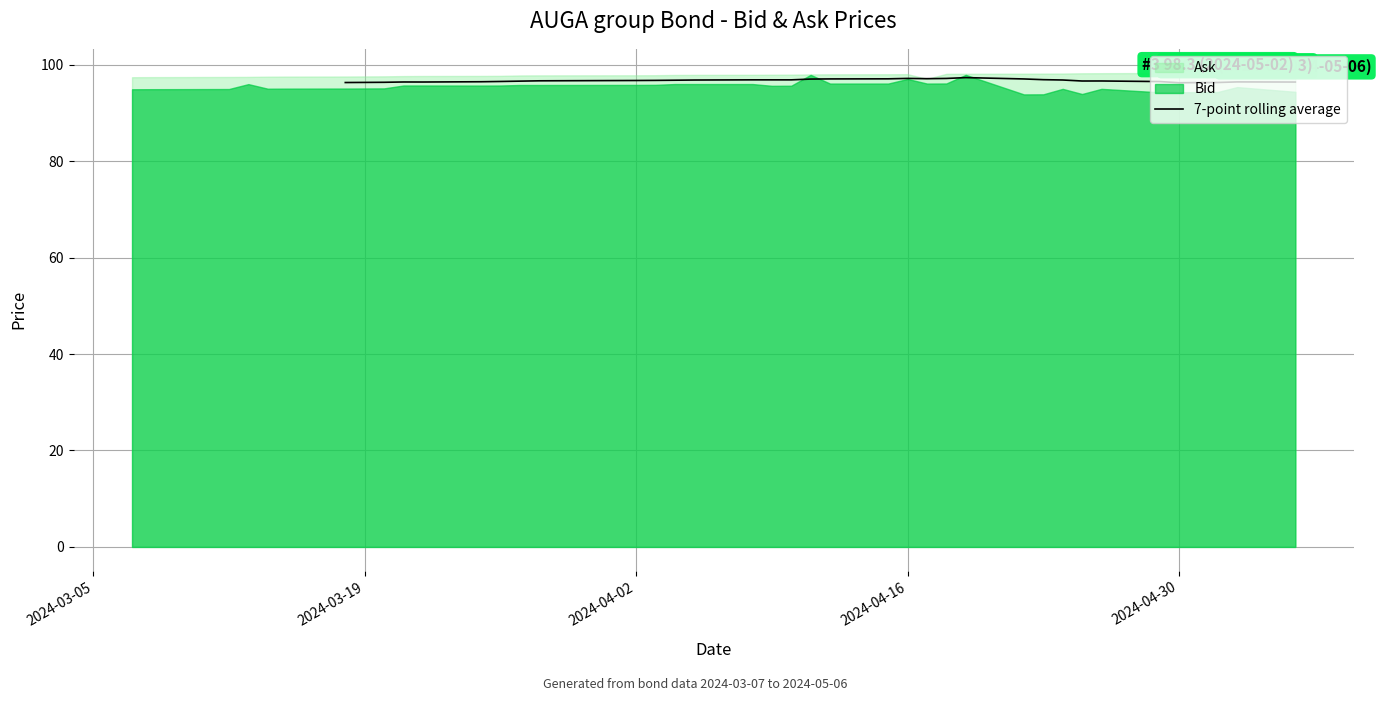

What is the maximum value for 7-point rolling average?

97.3